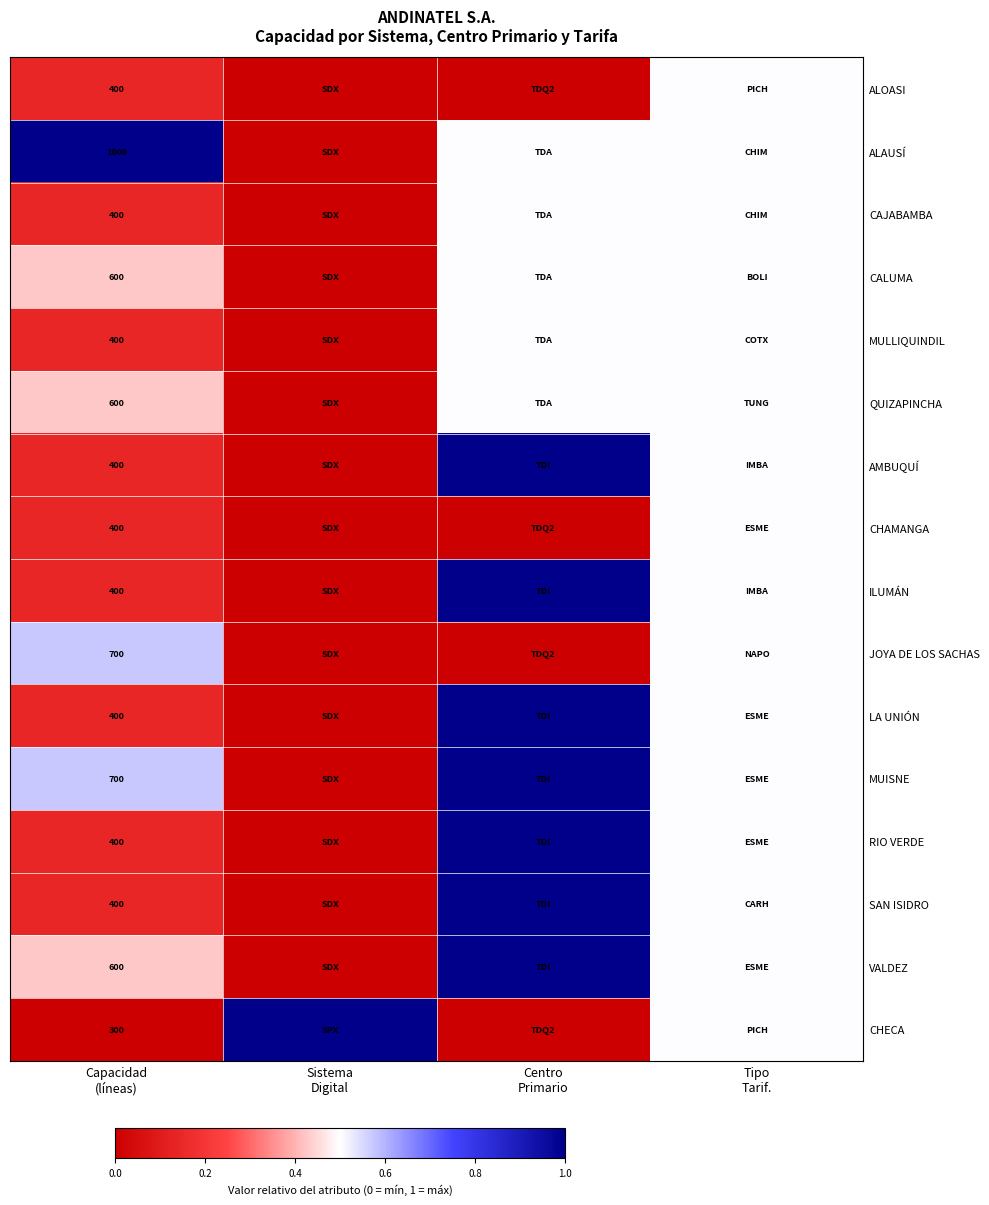

What is the approximate value of ALOASI at Capacidad (líneas)?

0.1